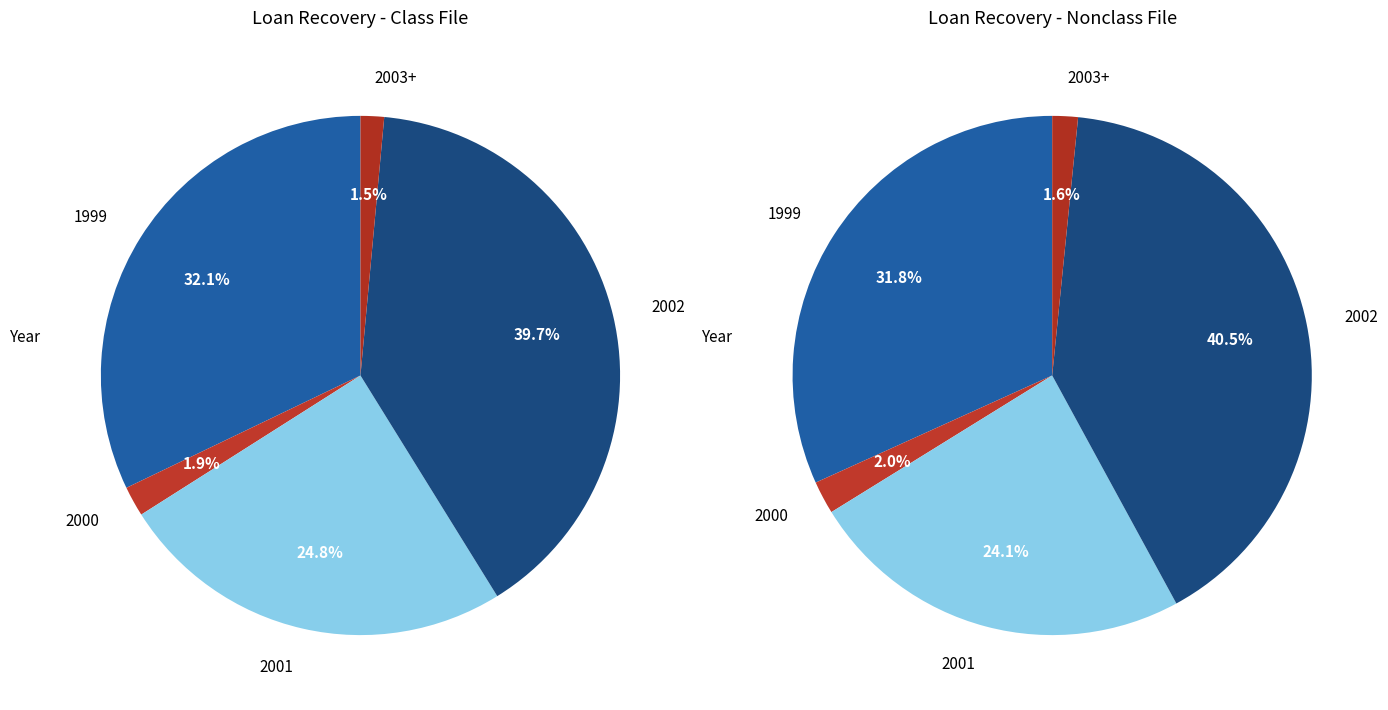

True or false: 1995 accounts for 1% of the total.

False